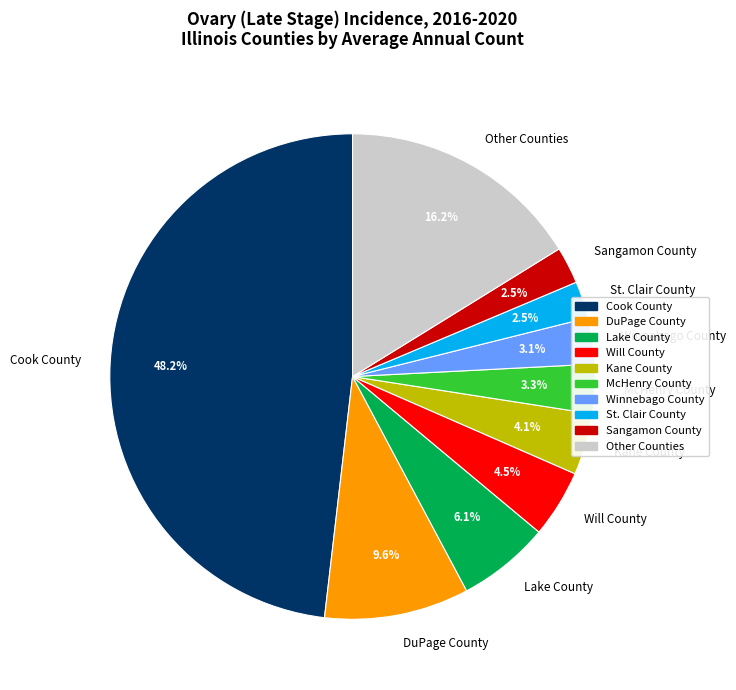

Which category has the biggest portion of the pie?

Cook County